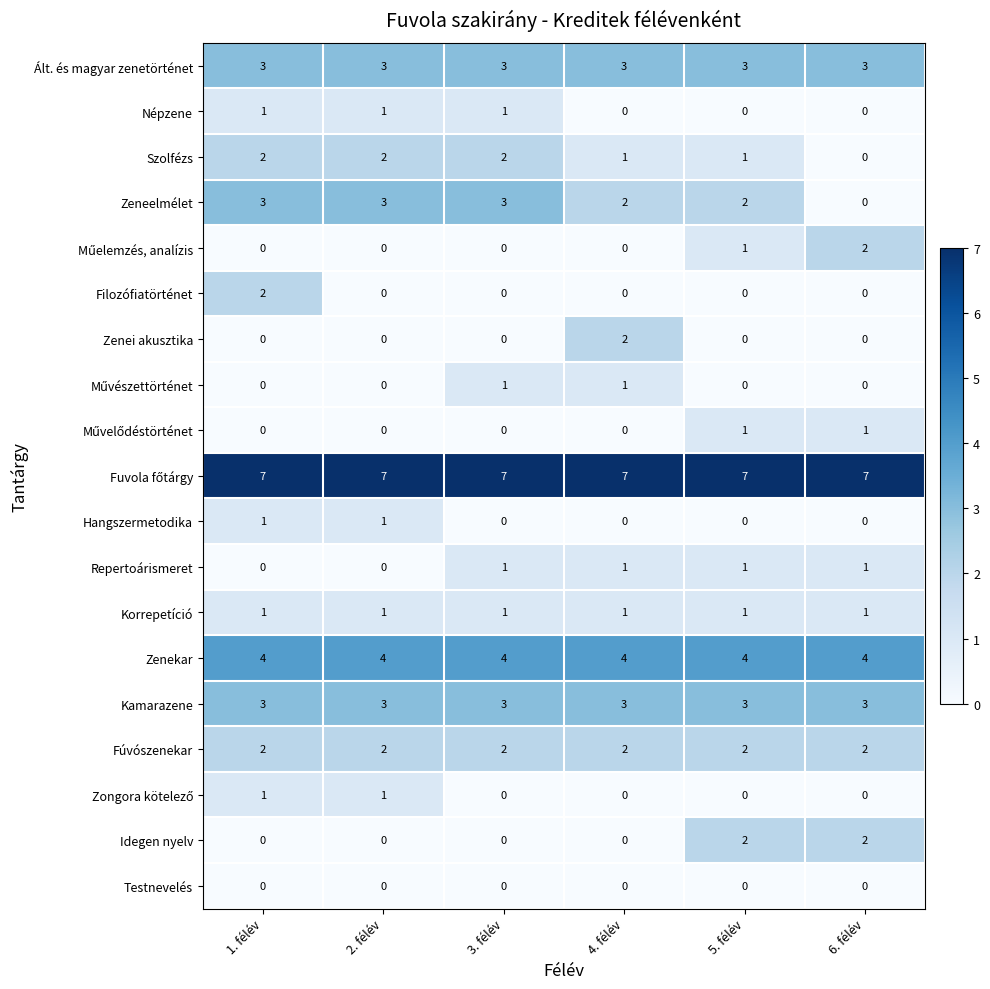

How many categories are shown in the chart?

6